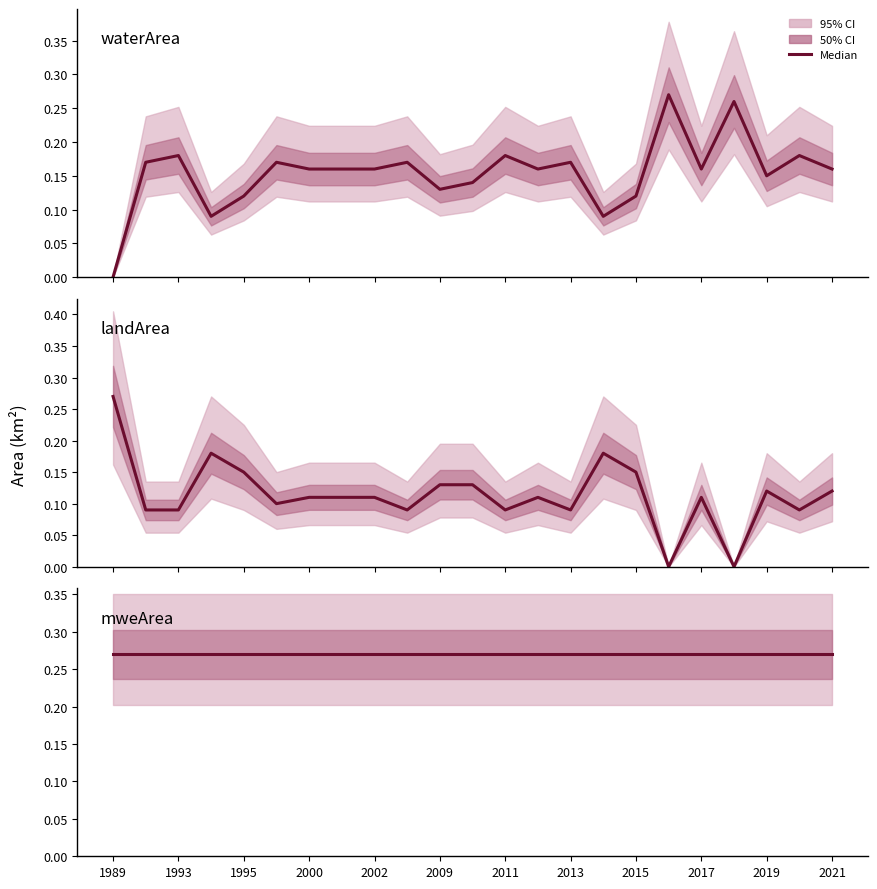

How many lines are shown in the chart?

3